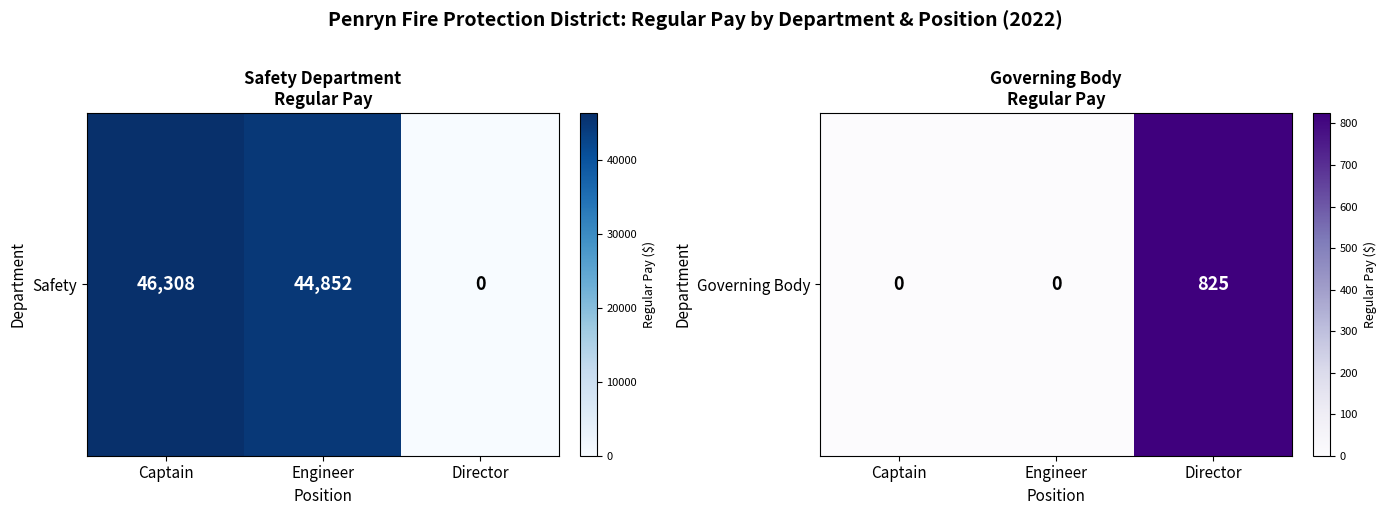

What is the difference between the maximum and minimum values?

825